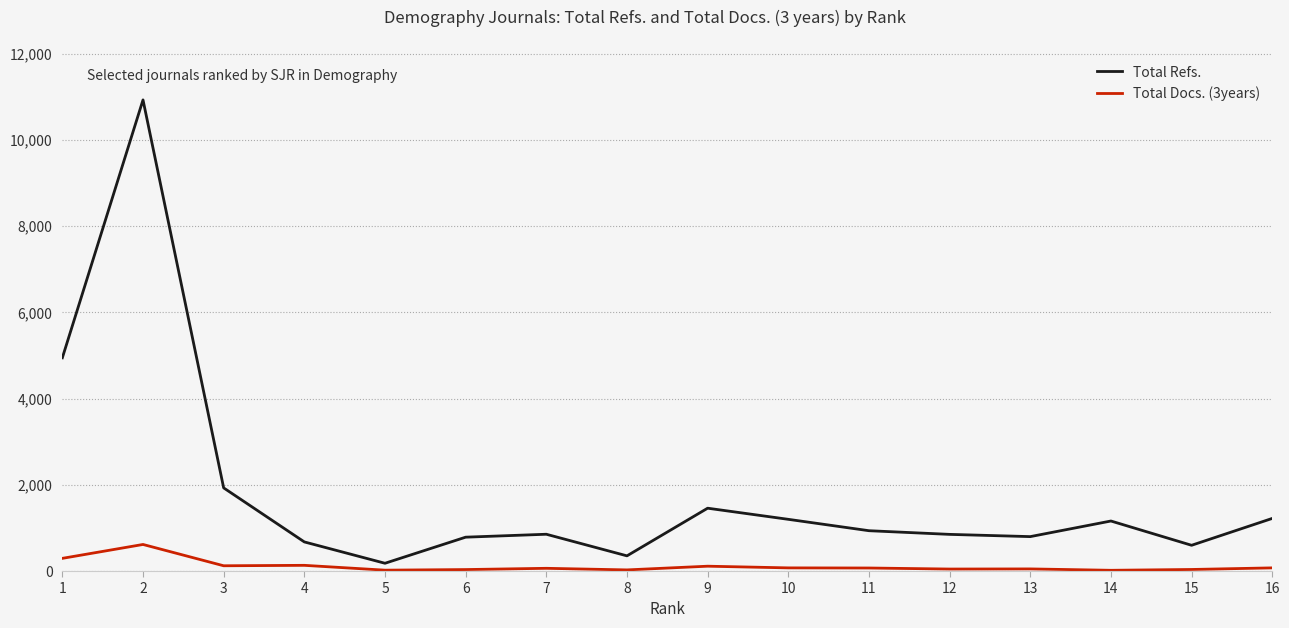

What is the maximum value shown in the chart?

10926